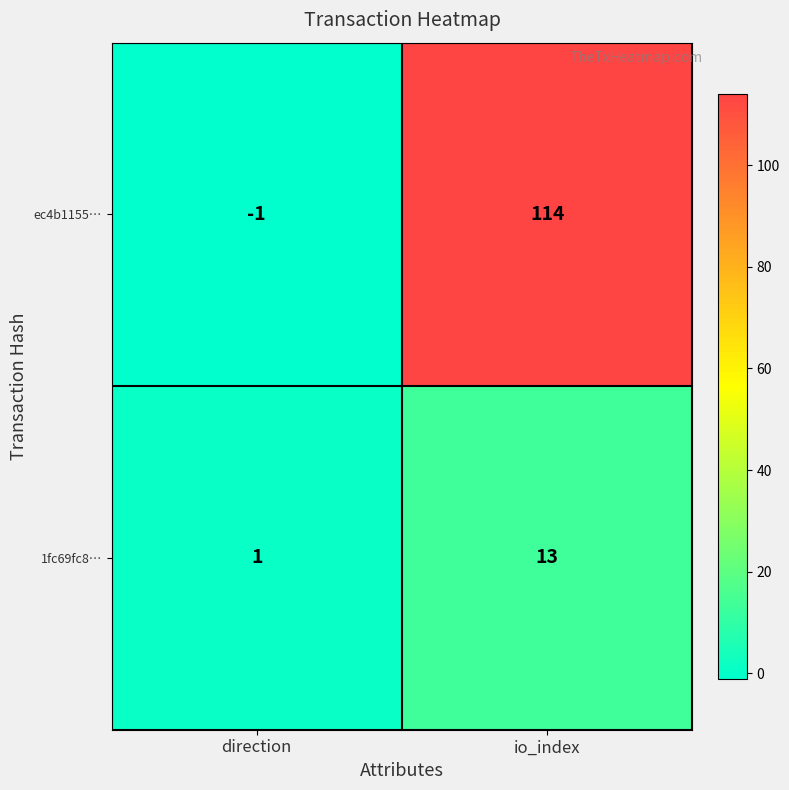

Is the value of ec4b1155… at io_index greater than the value of 1fc69fc8… at io_index?

Yes